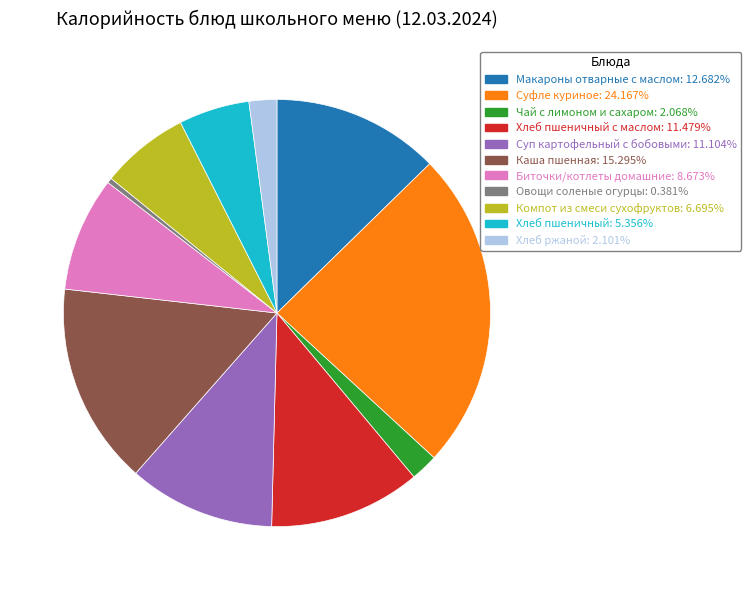

How many segments does this pie chart have?

11